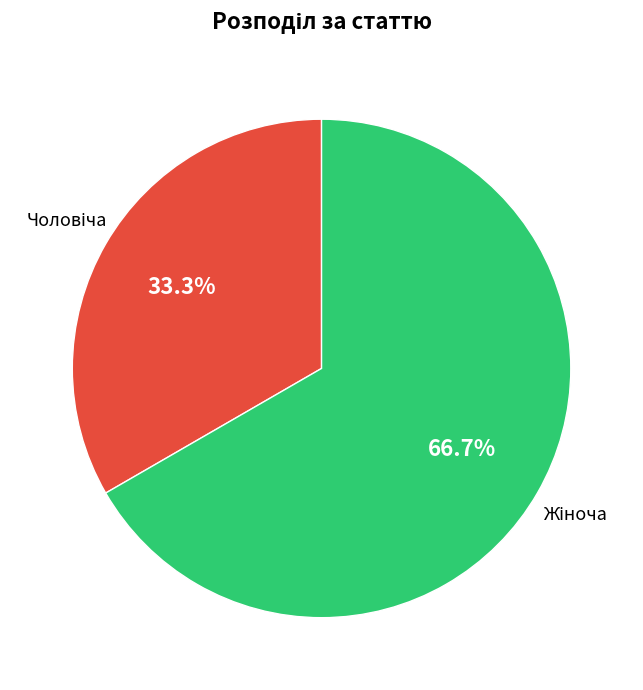

Count the number of slices in the pie.

2